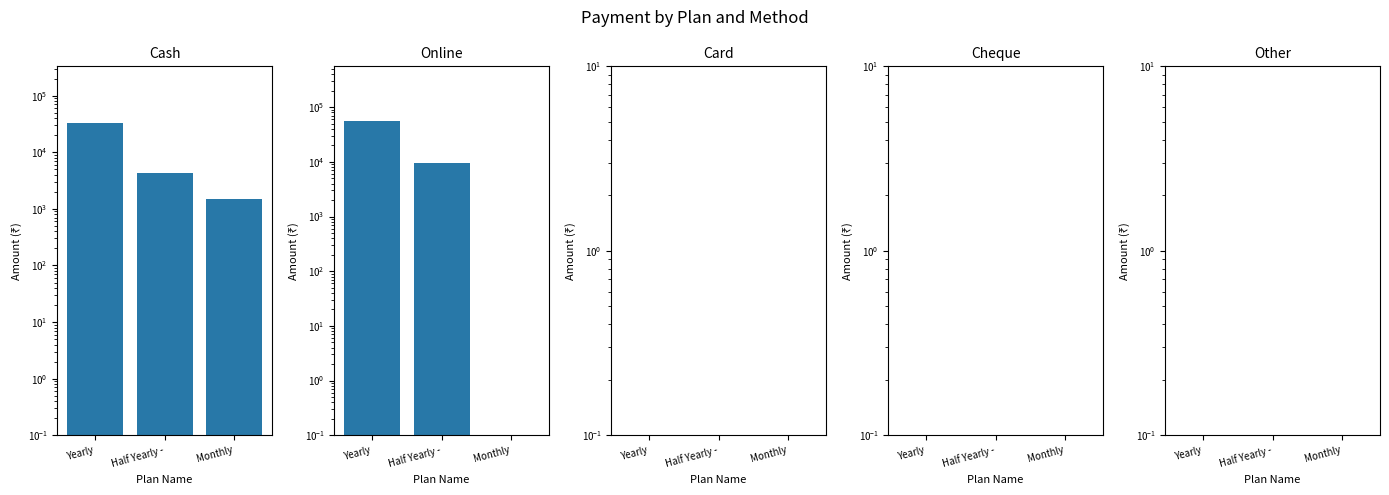

How many groups of bars are there?

3